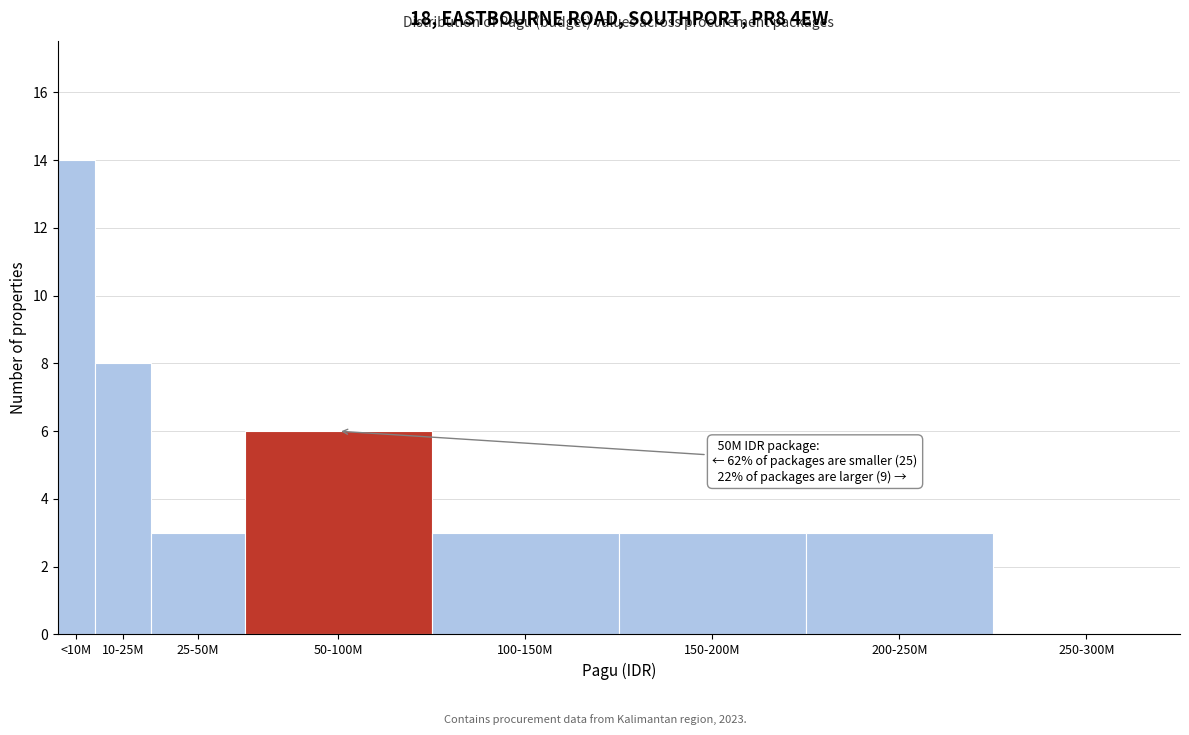

Reading right to left, list all the values displayed in this chart.

250-300M=0	200-250M=3	150-200M=3	100-150M=3	50-100M=6	25-50M=3	10-25M=8	<10M=14